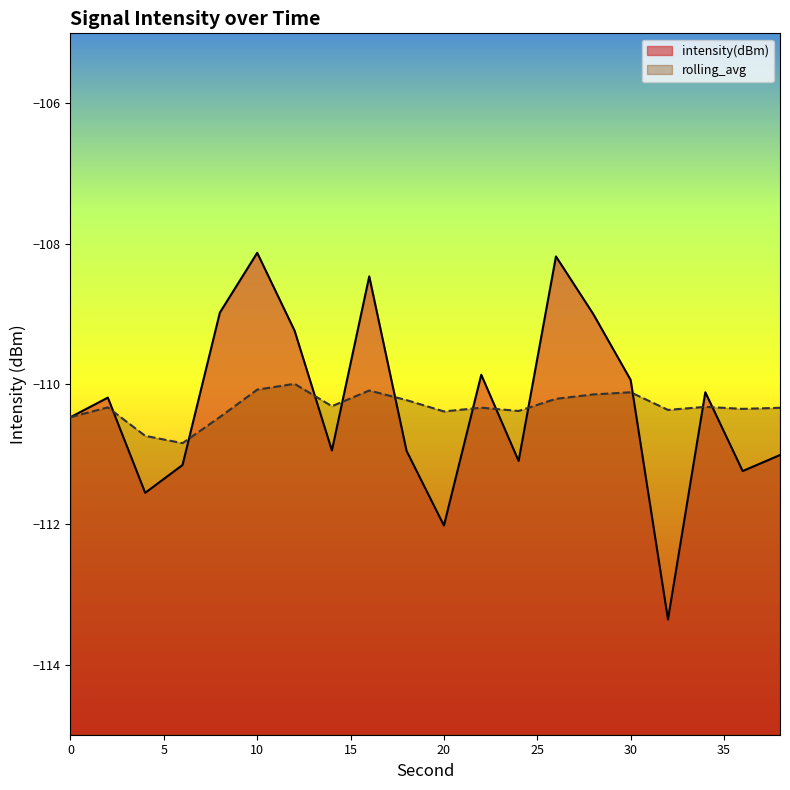

How many values in the intensity(dBm) series exceed -110?

8